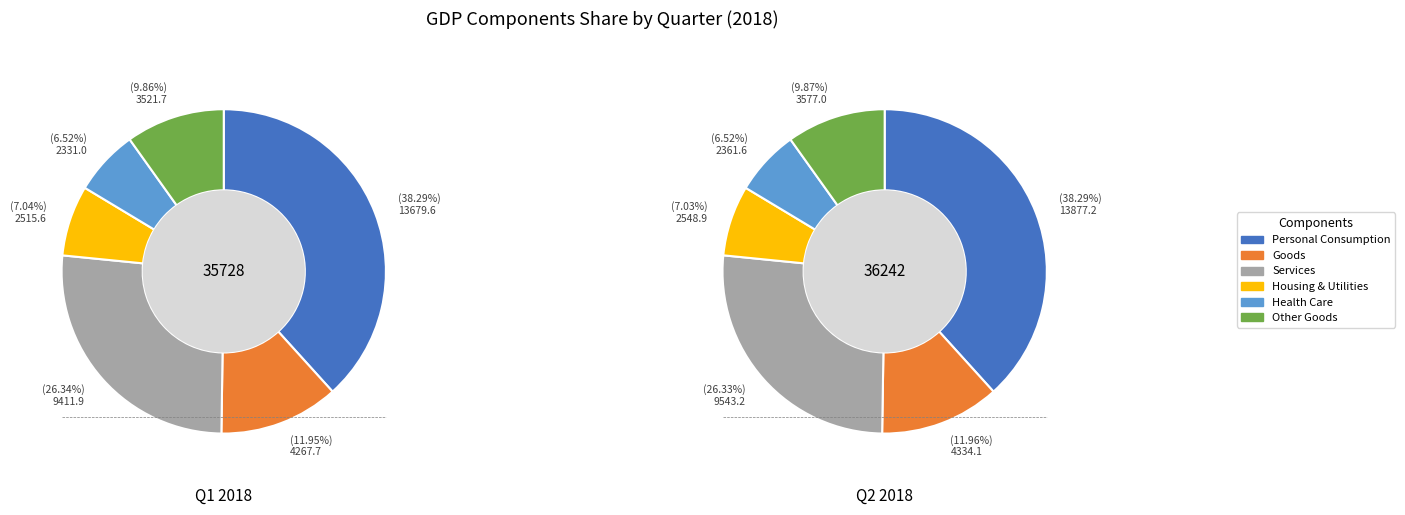

To the nearest percent, what is the average slice percentage?

17%